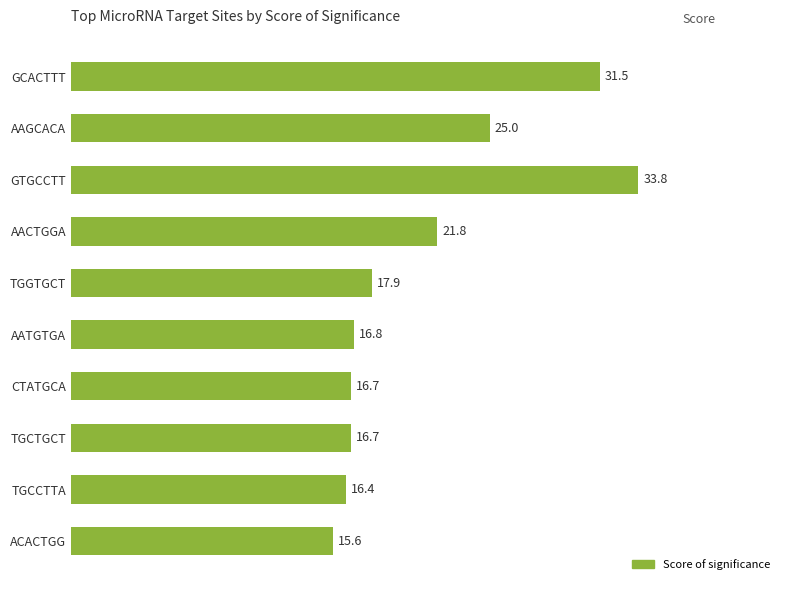

Is it true that the value at CTATGCA is 29.3?

False